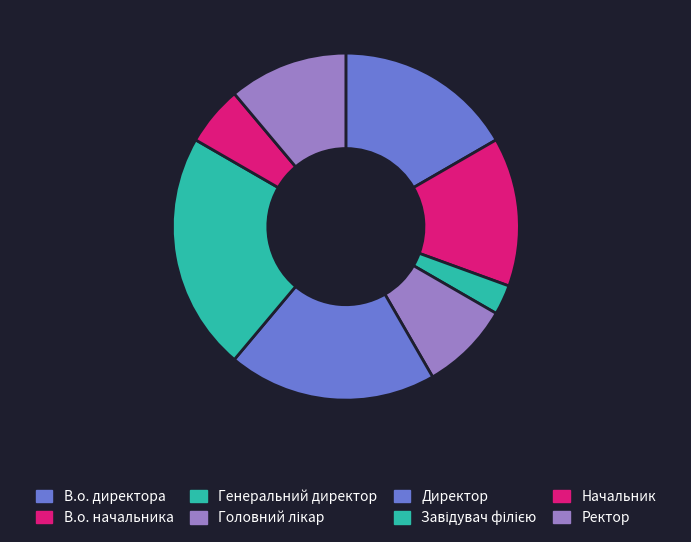

Rank the categories by value from lowest to highest.

Генеральний директор, Начальник, Головний лікар, Ректор, В.о. начальника, В.о. директора, Директор, Завідувач філією